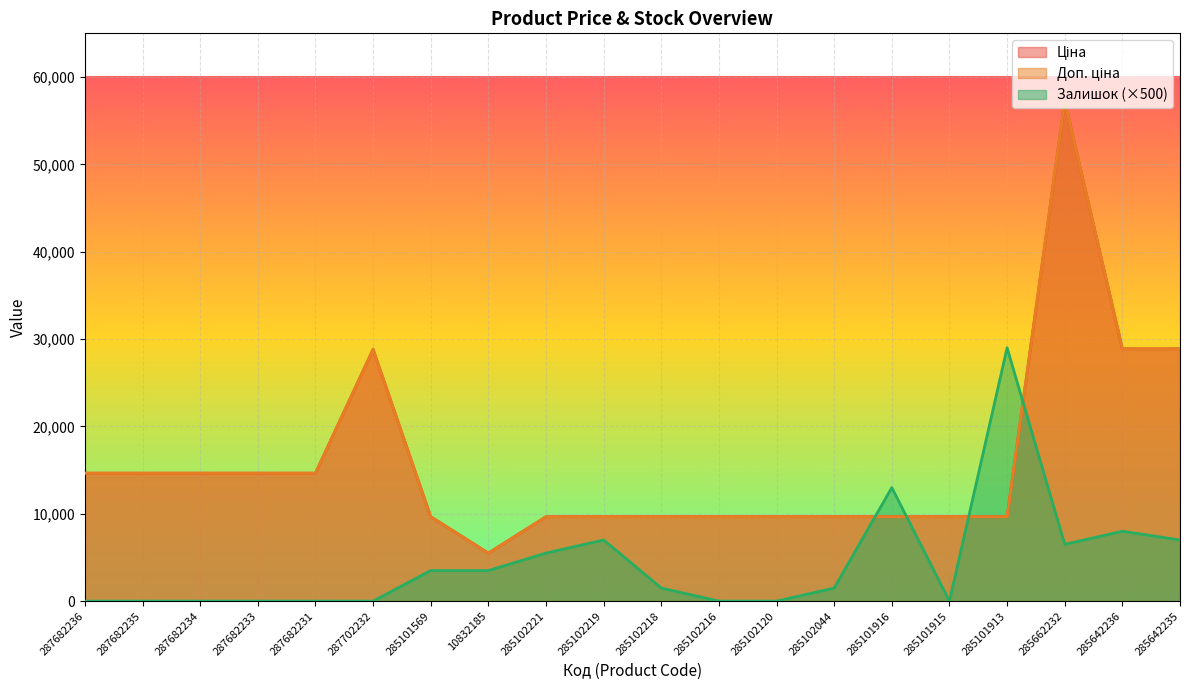

The value of Доп. ціна at 285642235 is 38129.9. True or false?

False